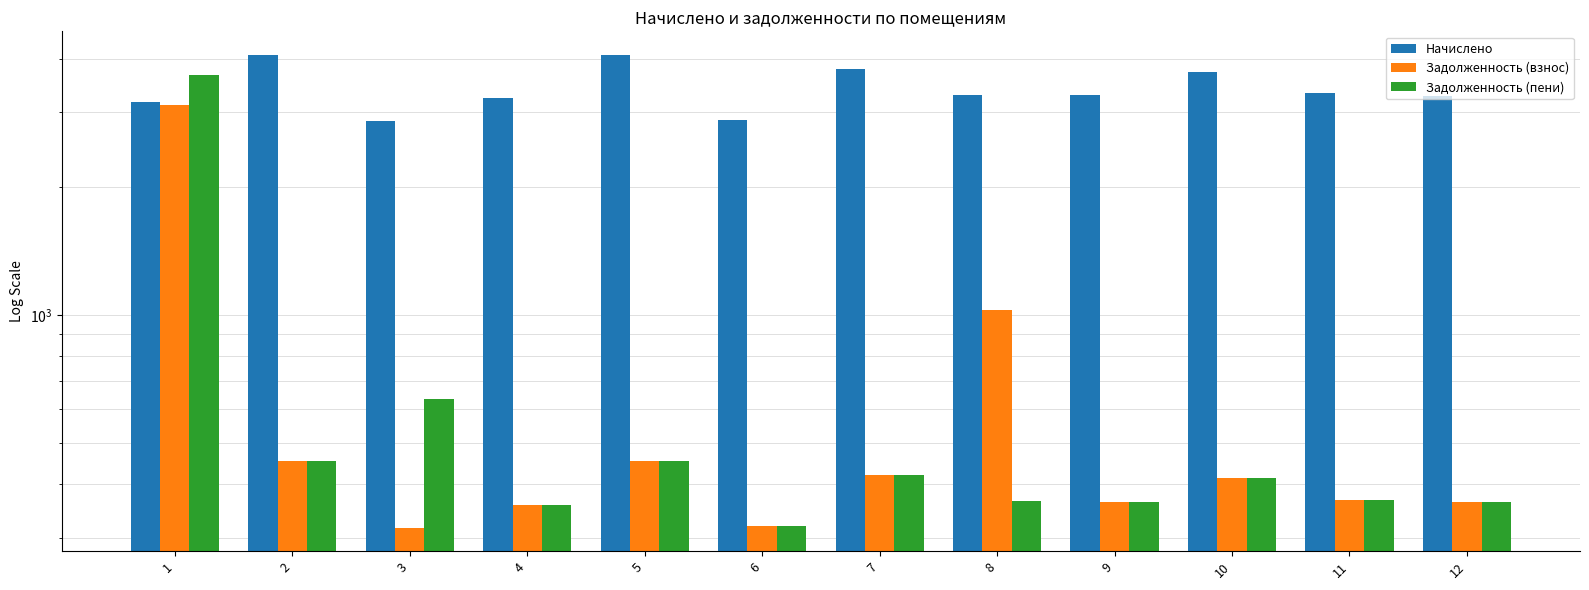

Are the bars horizontal?

No